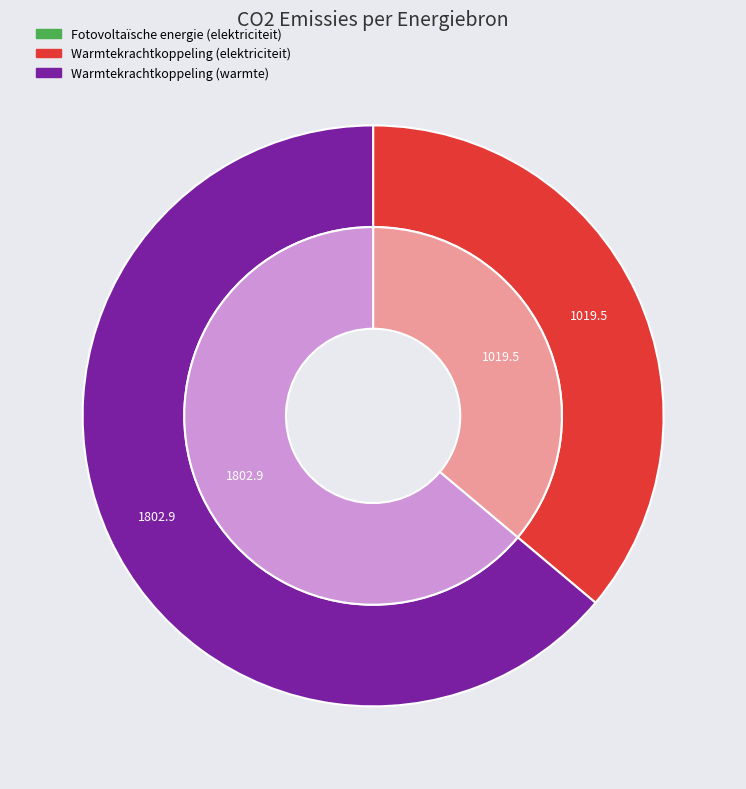

To the nearest percent, what is the difference between the Warmtekrachtkoppeling (warmte) and Fotovoltaïsche energie (elektriciteit) slice percentages?

64%